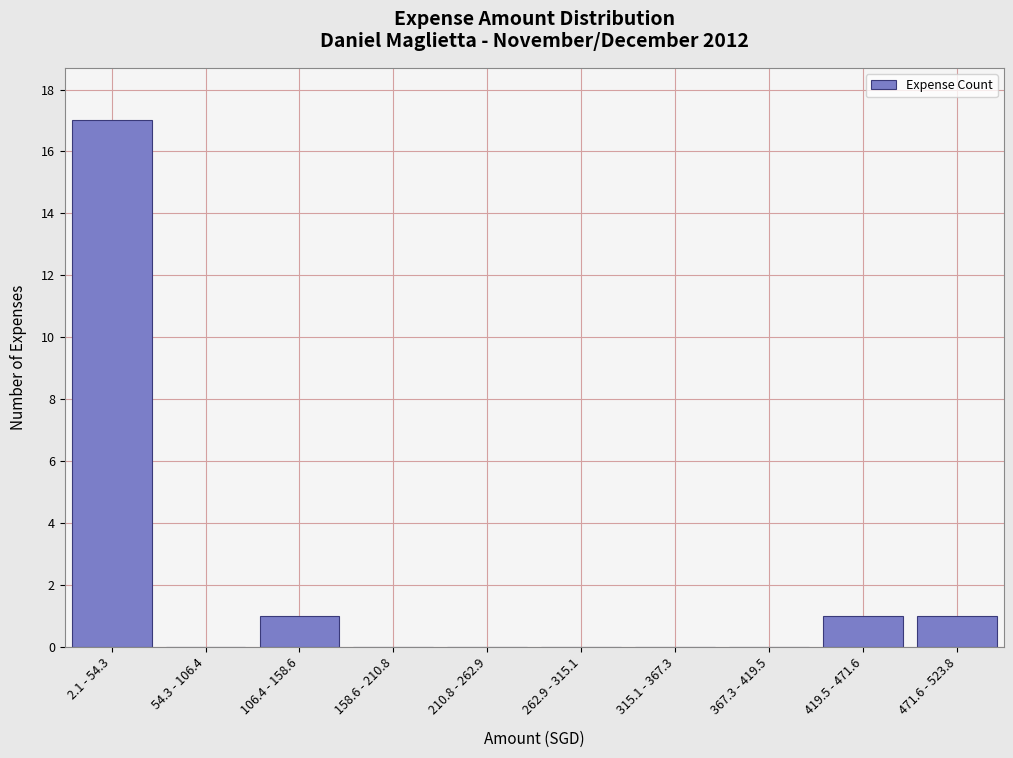

Reading left to right, extract all data points from this chart.

2.1 - 54.3=17	54.3 - 106.4=0	106.4 - 158.6=1	158.6 - 210.8=0	210.8 - 262.9=0	262.9 - 315.1=0	315.1 - 367.3=0	367.3 - 419.5=0	419.5 - 471.6=1	471.6 - 523.8=1